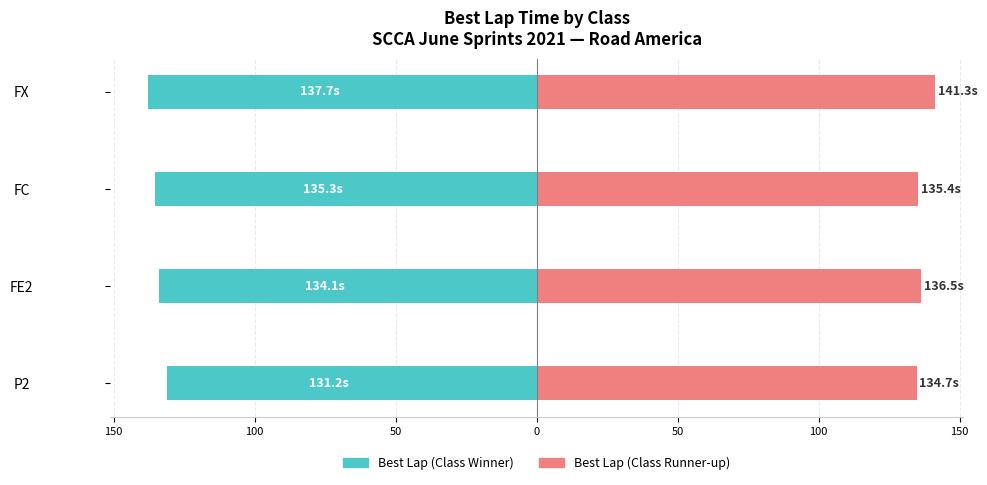

Reading right to left, what are all the values shown in this chart?

Best Lap (Class Winner): -137.7	-135.3	-134.1	-131.2
Best Lap (Class Runner-up): 141.3	135.4	136.5	134.7